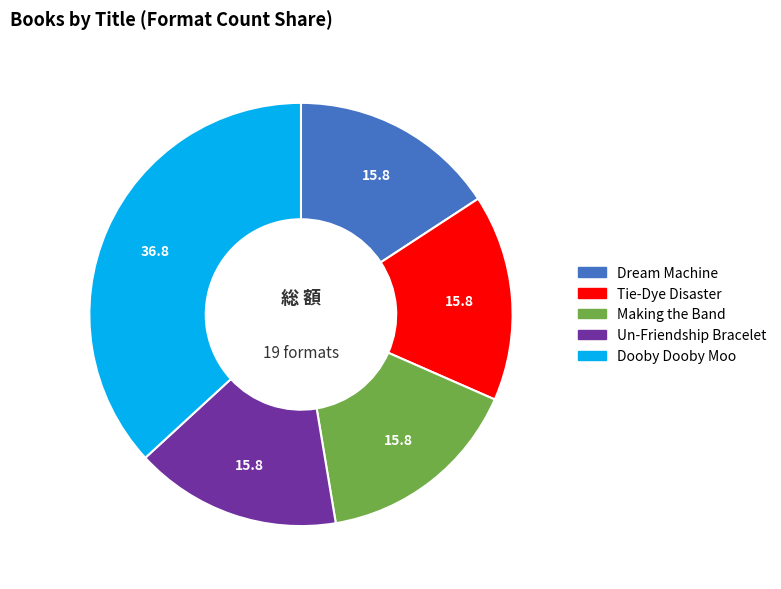

Is the sum of Making the Band and Dream Machine greater than half?

No